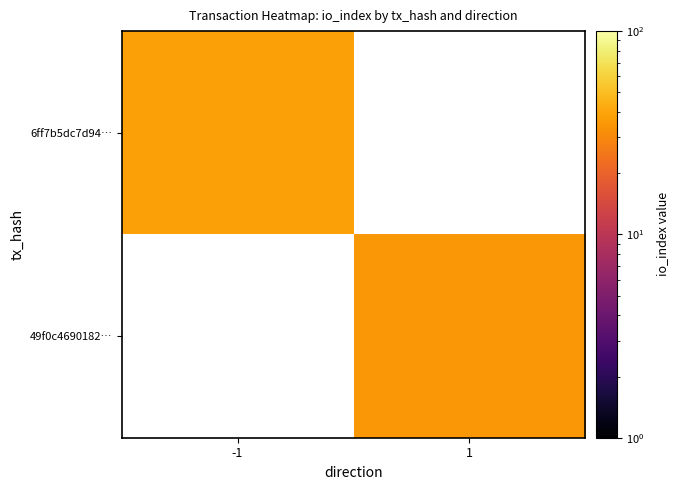

Rank the series by their average value, from highest to lowest.

6ff7b5dc7d94…, 49f0c4690182…